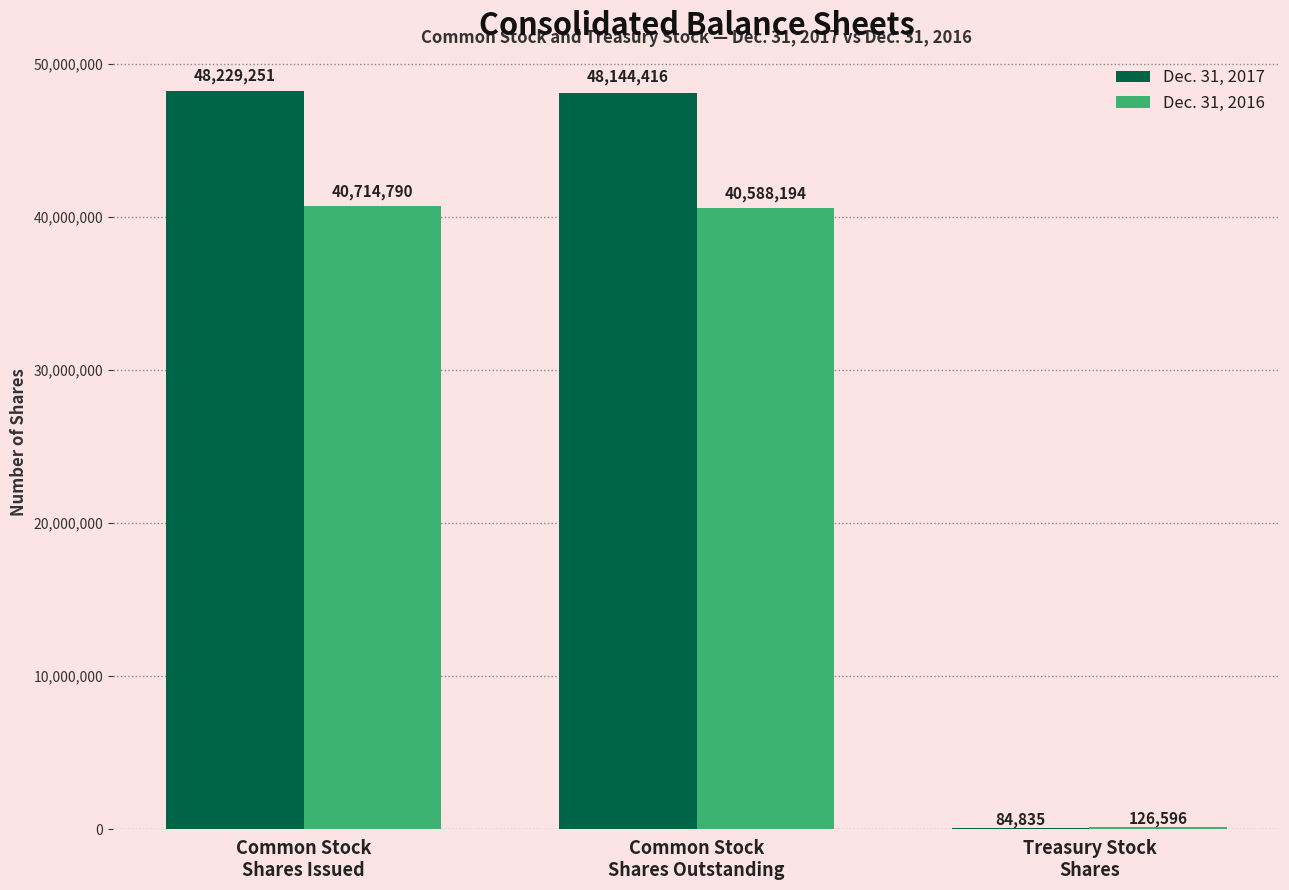

What is the highest value of the Dec. 31, 2017 series?

48229251